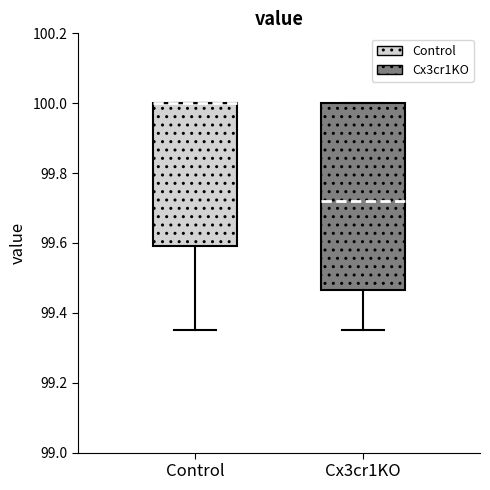

Reading left to right, read every box against the y-axis: the position of its median line, the range the box covers, and the ends of its whiskers. The values are not printed on the chart, so give them approximately, as read against the axis.

Control: median 100.00 (drawn on the box's upper edge), box 99.60 to 100.00, whiskers 99.36 to 100.00
Cx3cr1KO: median 99.72, box 99.46 to 100.00, whiskers 99.36 to 100.00